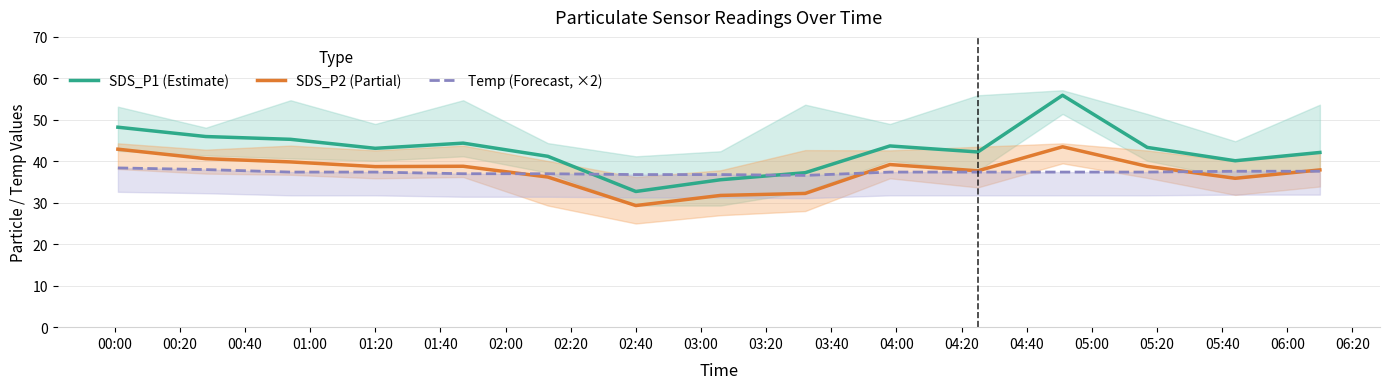

What is the highest value of the SDS_P2 (Partial) series?

43.5